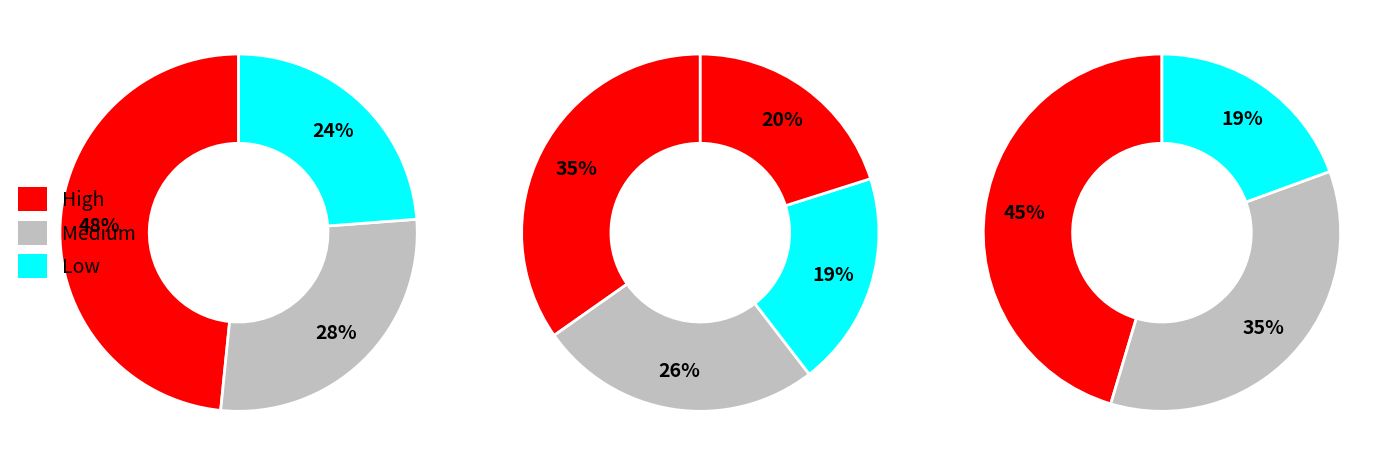

Is there a majority slice in this chart?

No